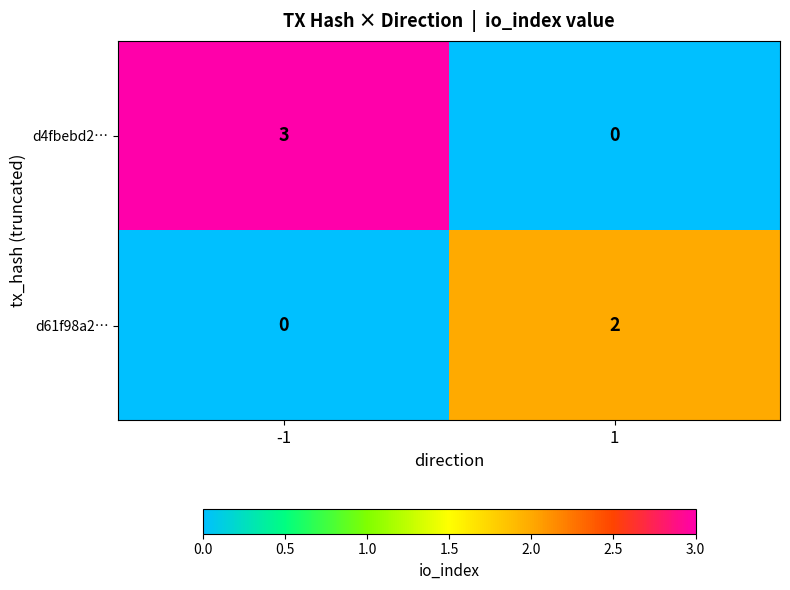

Which series has the largest range (max minus min)?

d4fbebd2…